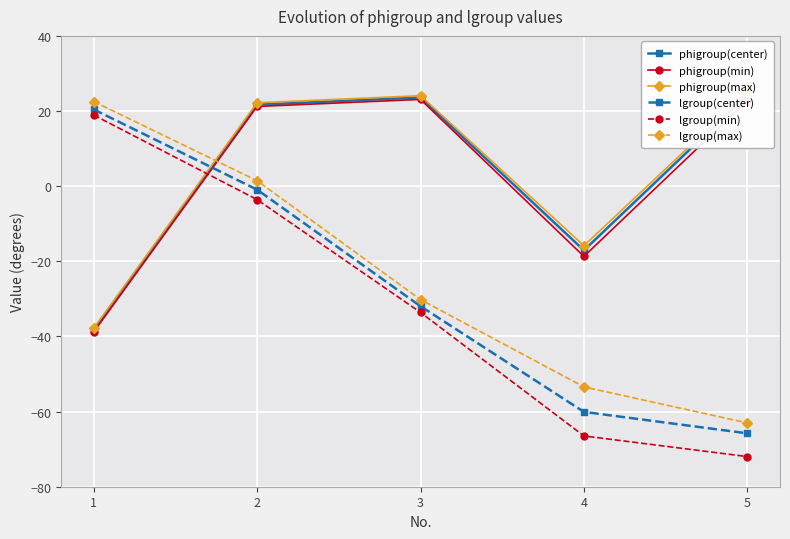

What is the spread (max minus min) of values at 4?

50.6